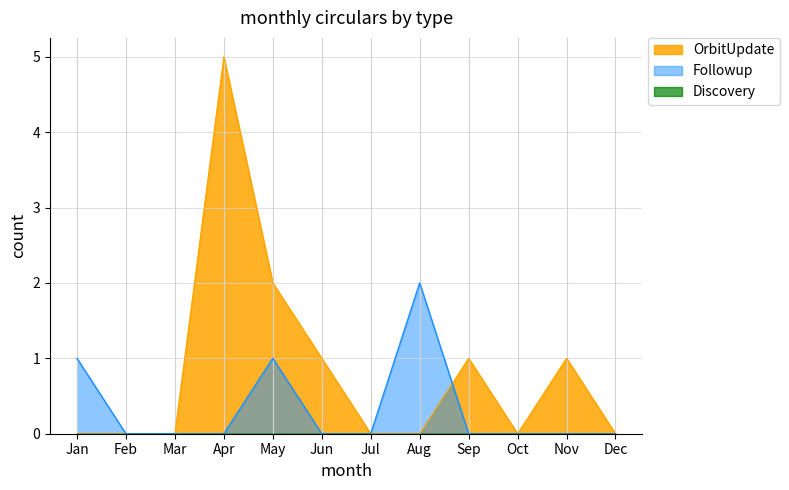

Count the number of data series in this chart.

3